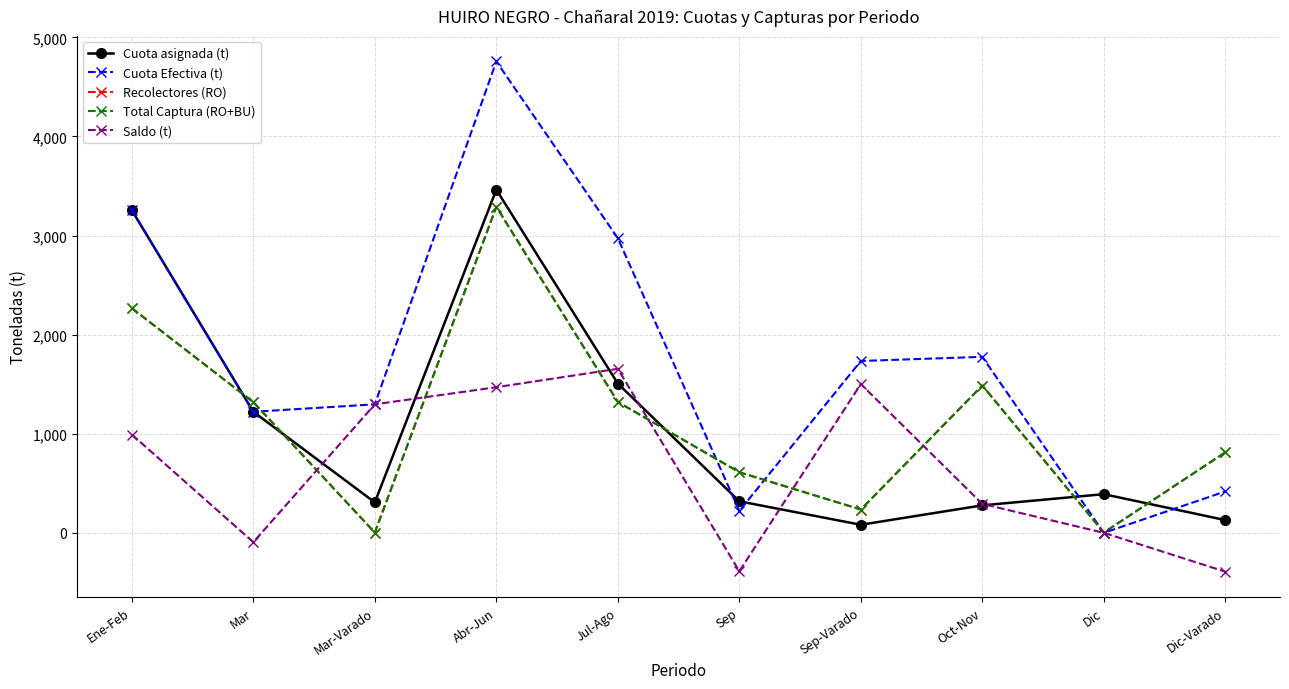

What is the label of the 3rd point from the left?

Mar-Varado